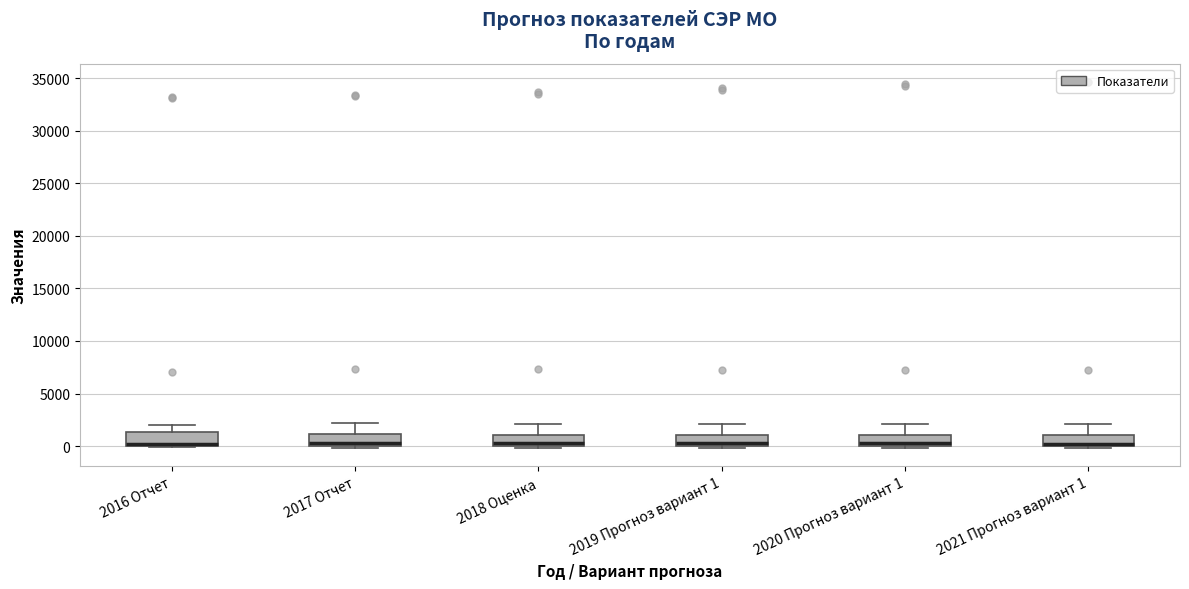

Reading left to right, transcribe this box plot: for each box, give where its median line is, the range the box spans, and where its two whiskers end, as read against the y-axis. The values are not printed on the chart, so give them approximately, as read against the axis.

2016 Отчет: median 0 (just above the box's lower edge), box 0 to 1500, whiskers 0 to 2000
2017 Отчет: median 500, box 0 to 1000, whiskers 0 (just below the box's lower edge) to 2000
2018 Оценка: median 500, box 0 to 1000, whiskers 0 (just below the box's lower edge) to 2000
2019 Прогноз вариант 1: median 500, box 0 to 1000, whiskers 0 (just below the box's lower edge) to 2000
2020 Прогноз вариант 1: median 500, box 0 to 1000, whiskers 0 (just below the box's lower edge) to 2000
2021 Прогноз вариант 1: median 500, box 0 to 1000, whiskers 0 (just below the box's lower edge) to 2000